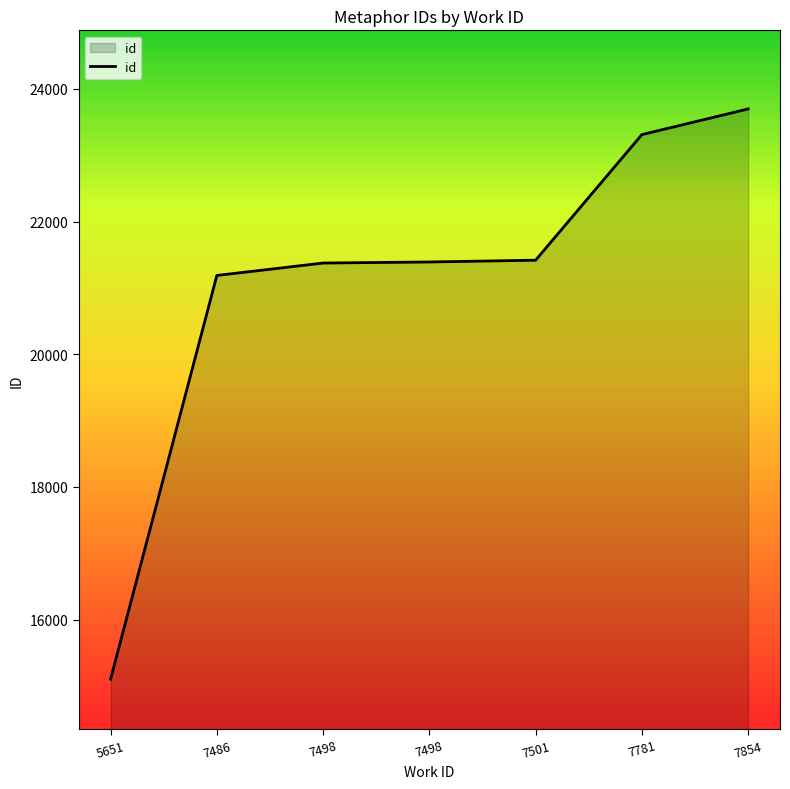

Reading left to right, extract all data points from this chart.

15103	21188	21375	21391	21418	23311	23698